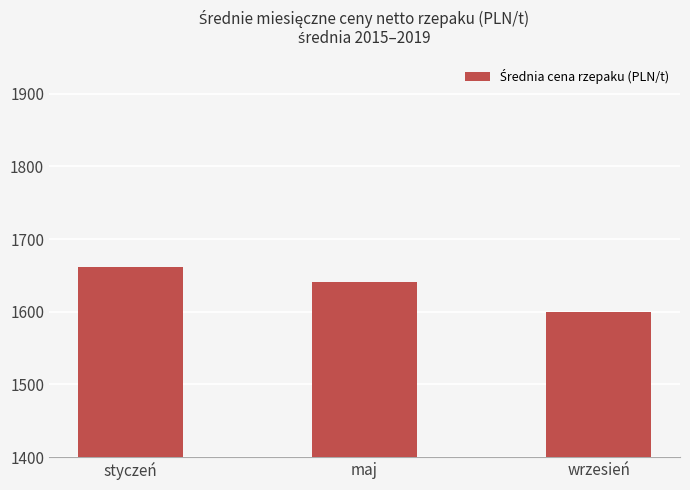

What value does the data have at wrzesień?

1600.2